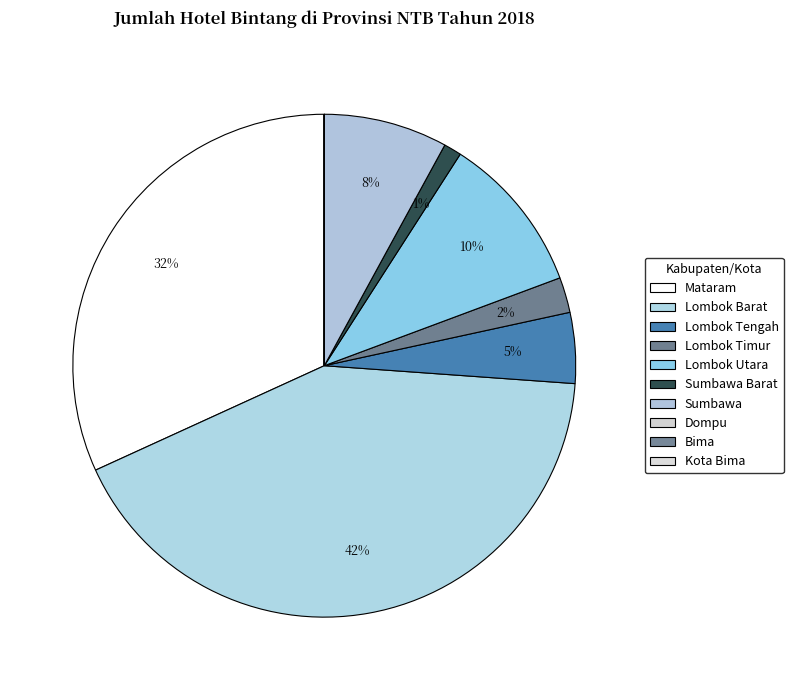

Is there a majority slice in this chart?

No